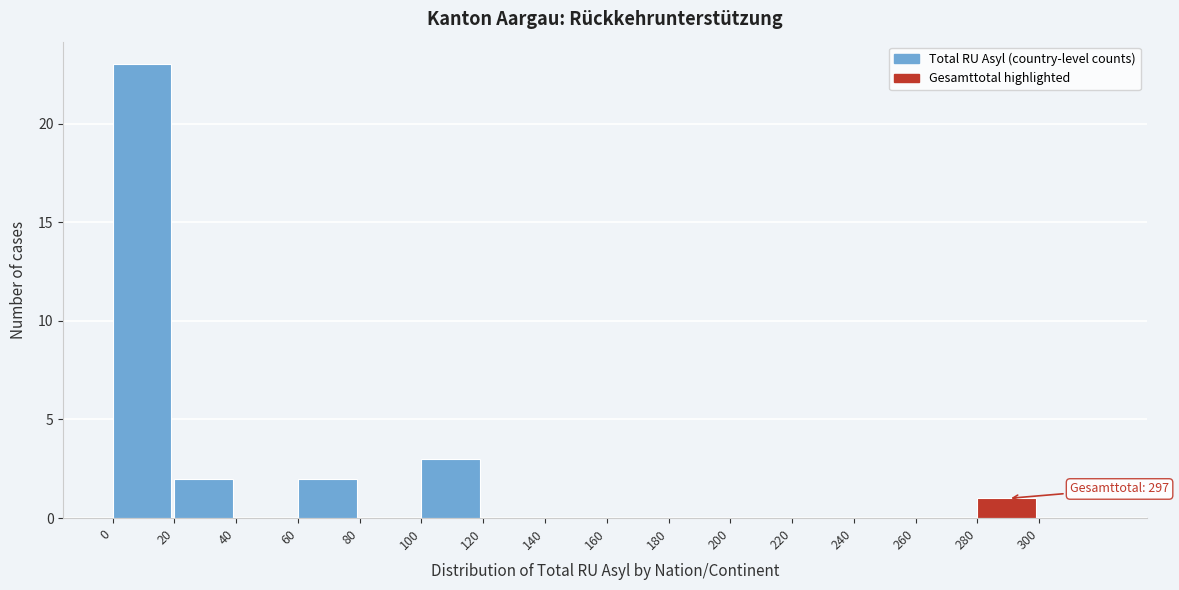

Over which range of the x-axis is the bar tallest?

0 to 20